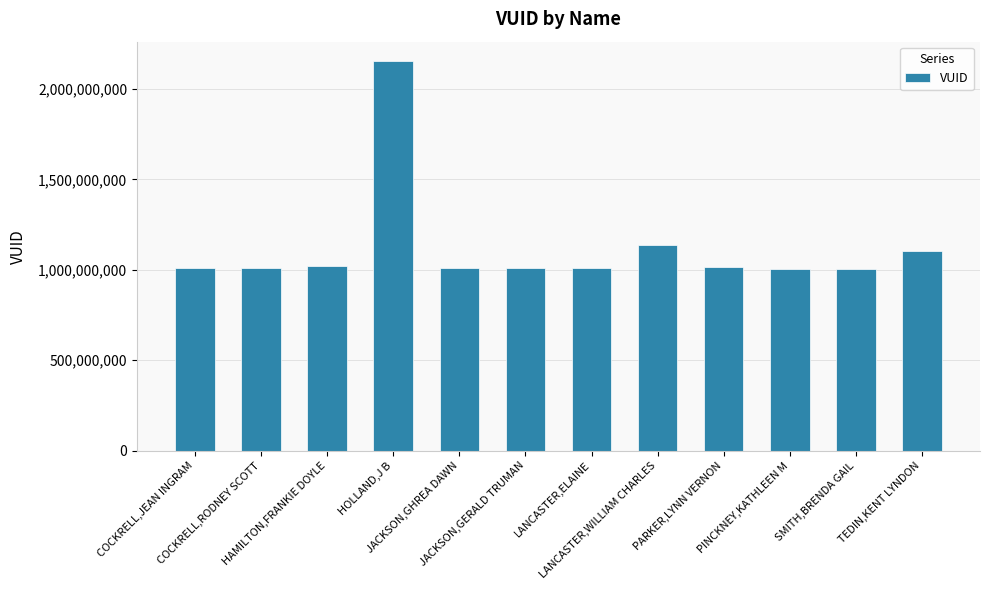

What is the average value?

1124748917